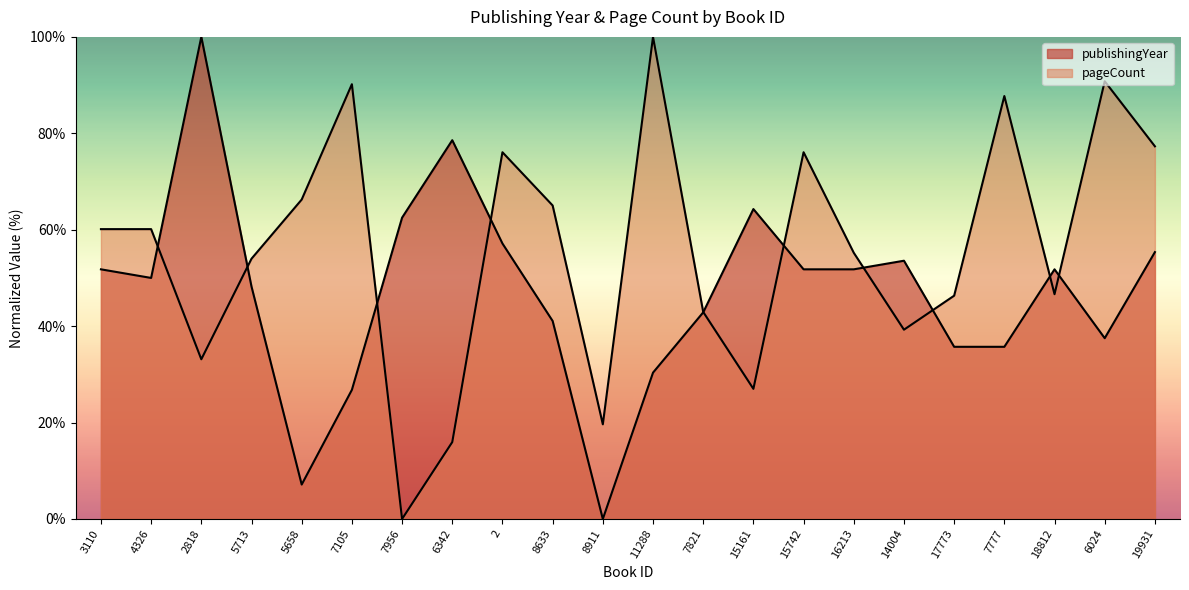

Which series has the widest spread of values?

publishingYear